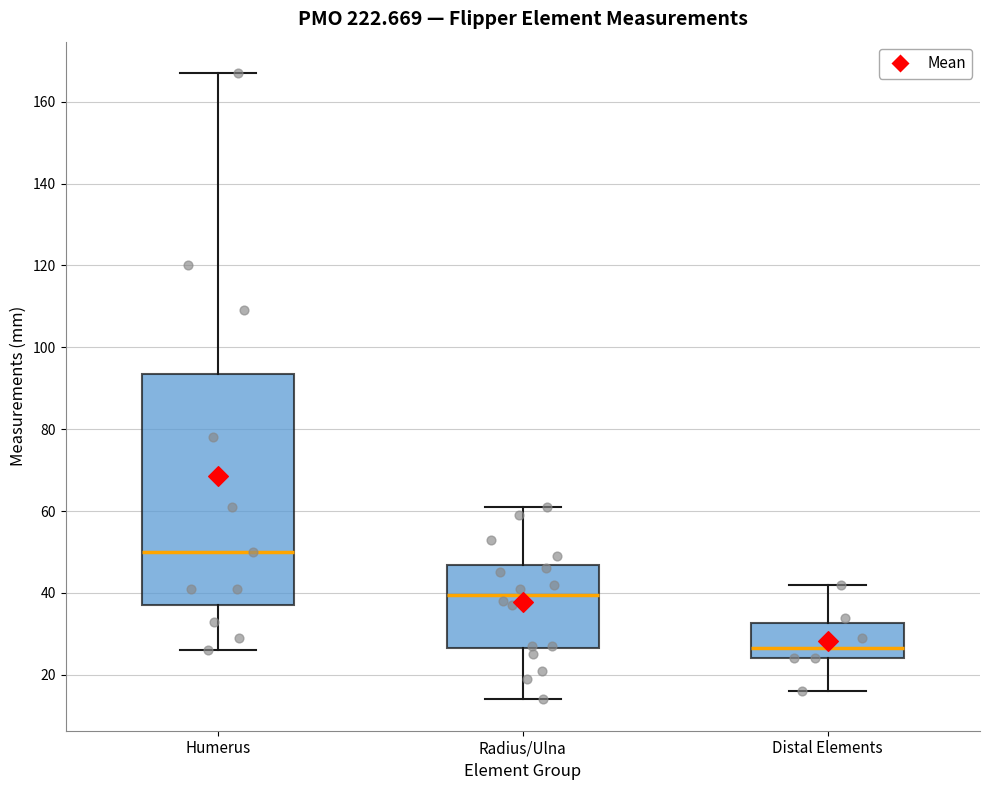

Comparing the boxes themselves (not the whiskers), which one is the tallest?

Humerus